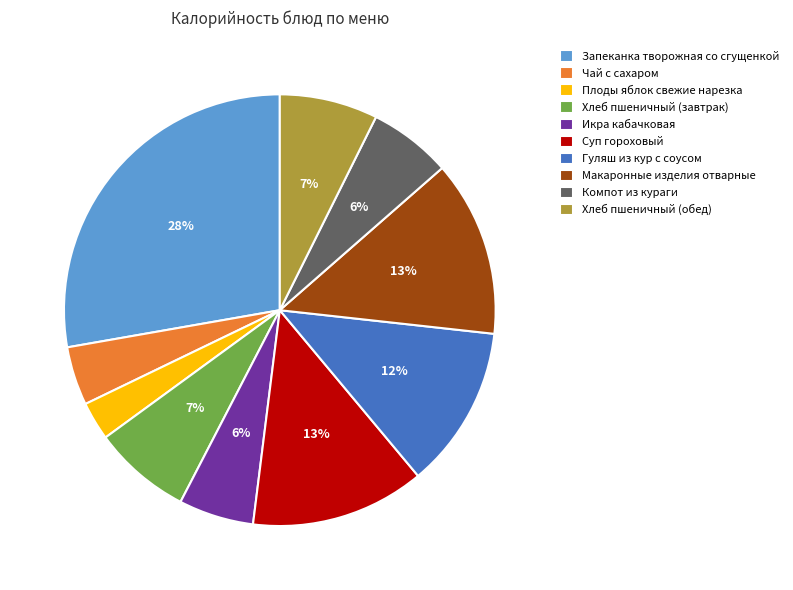

Combined, do Компот из кураги and Запеканка творожная со сгущенкой account for over 50%?

No